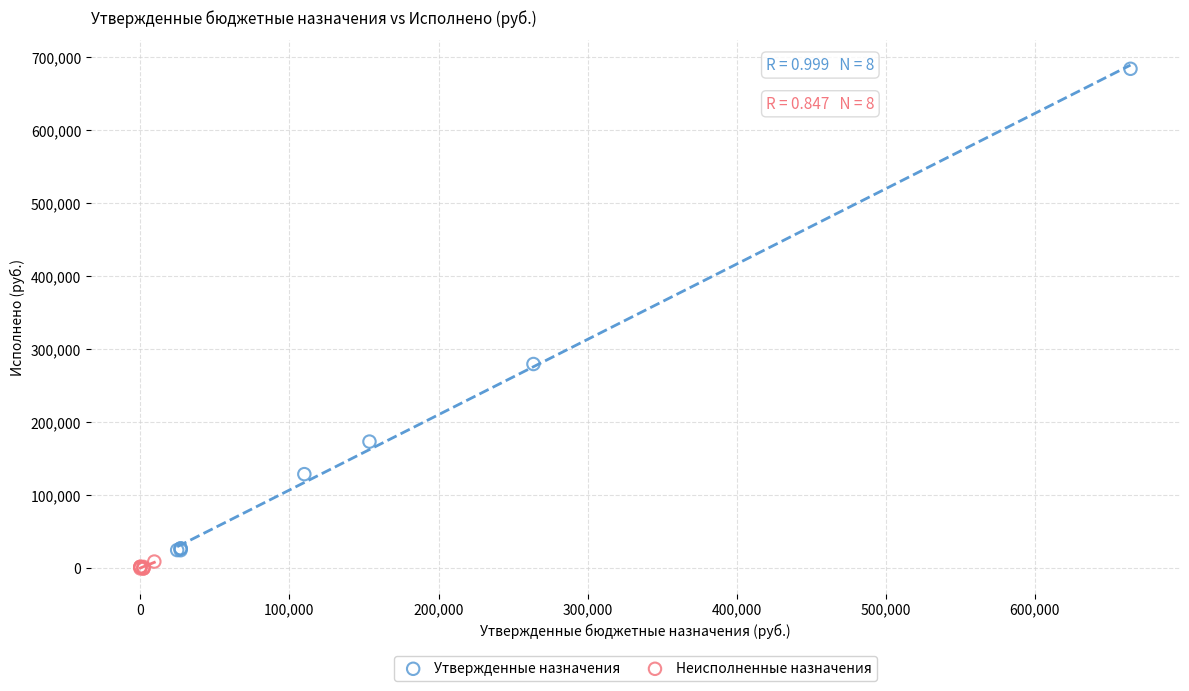

What are all the series names shown in the legend?

Утвержденные назначения, Неисполненные назначения